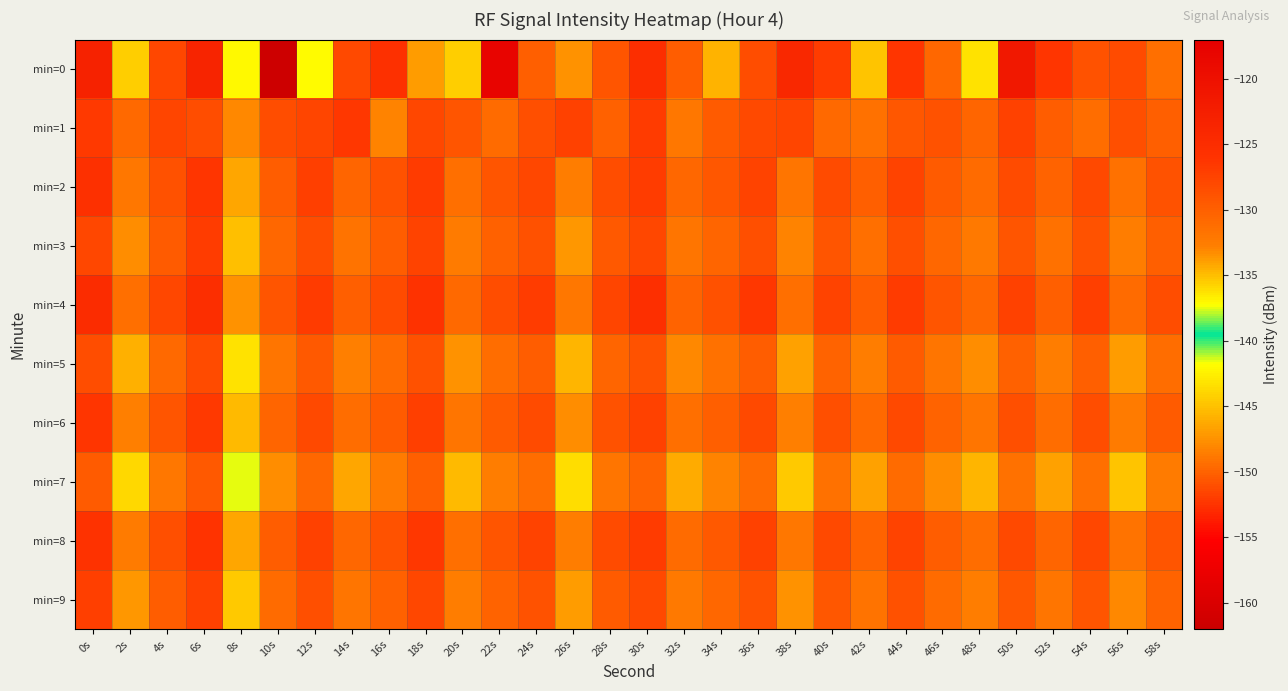

List the series in order of their peak value, highest first.

min=0, min=4, min=2, min=8, min=6, min=1, min=3, min=9, min=5, min=7